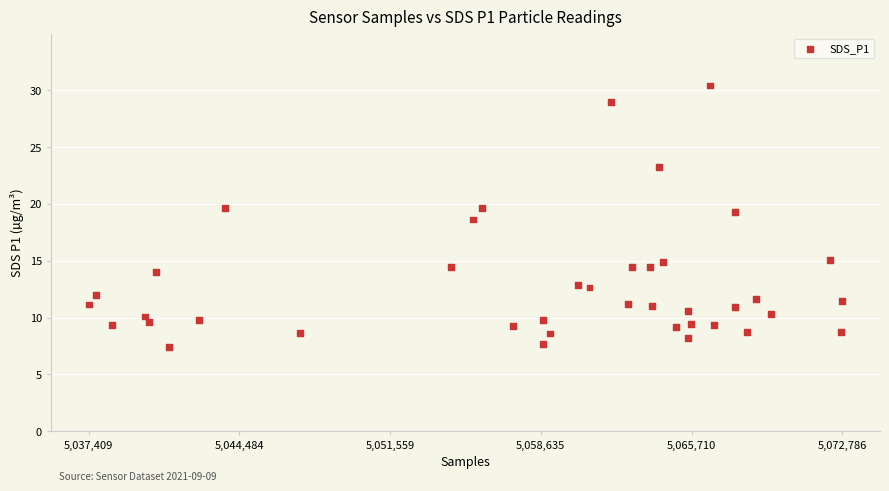

What Y value in the scatter plot is closest to 18?

18.6